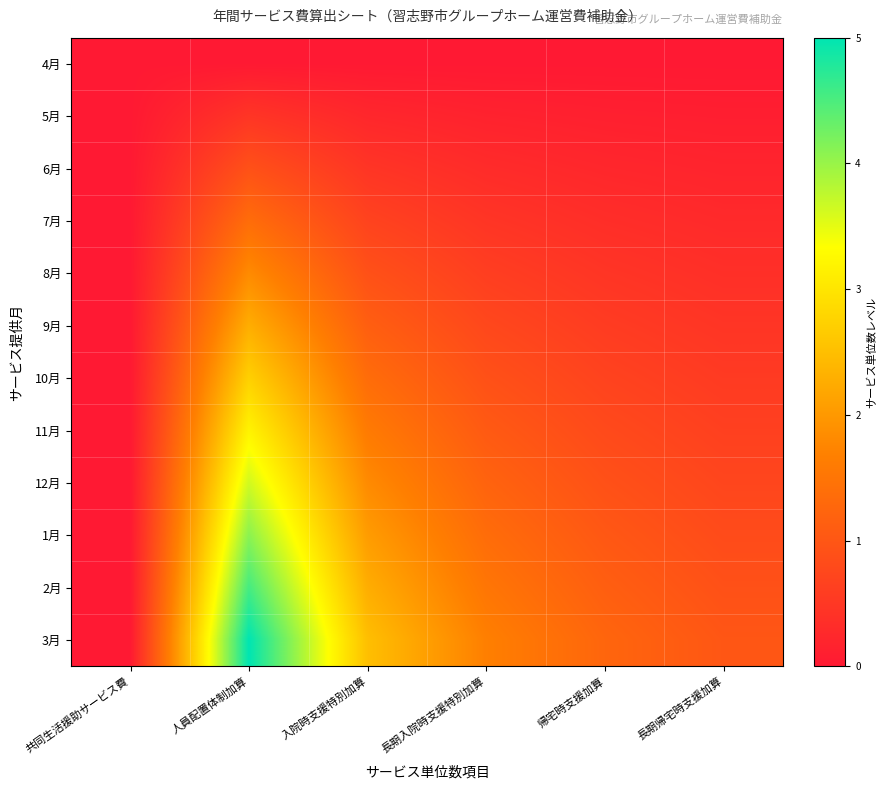

At how many categories does at least one series exceed 0?

5